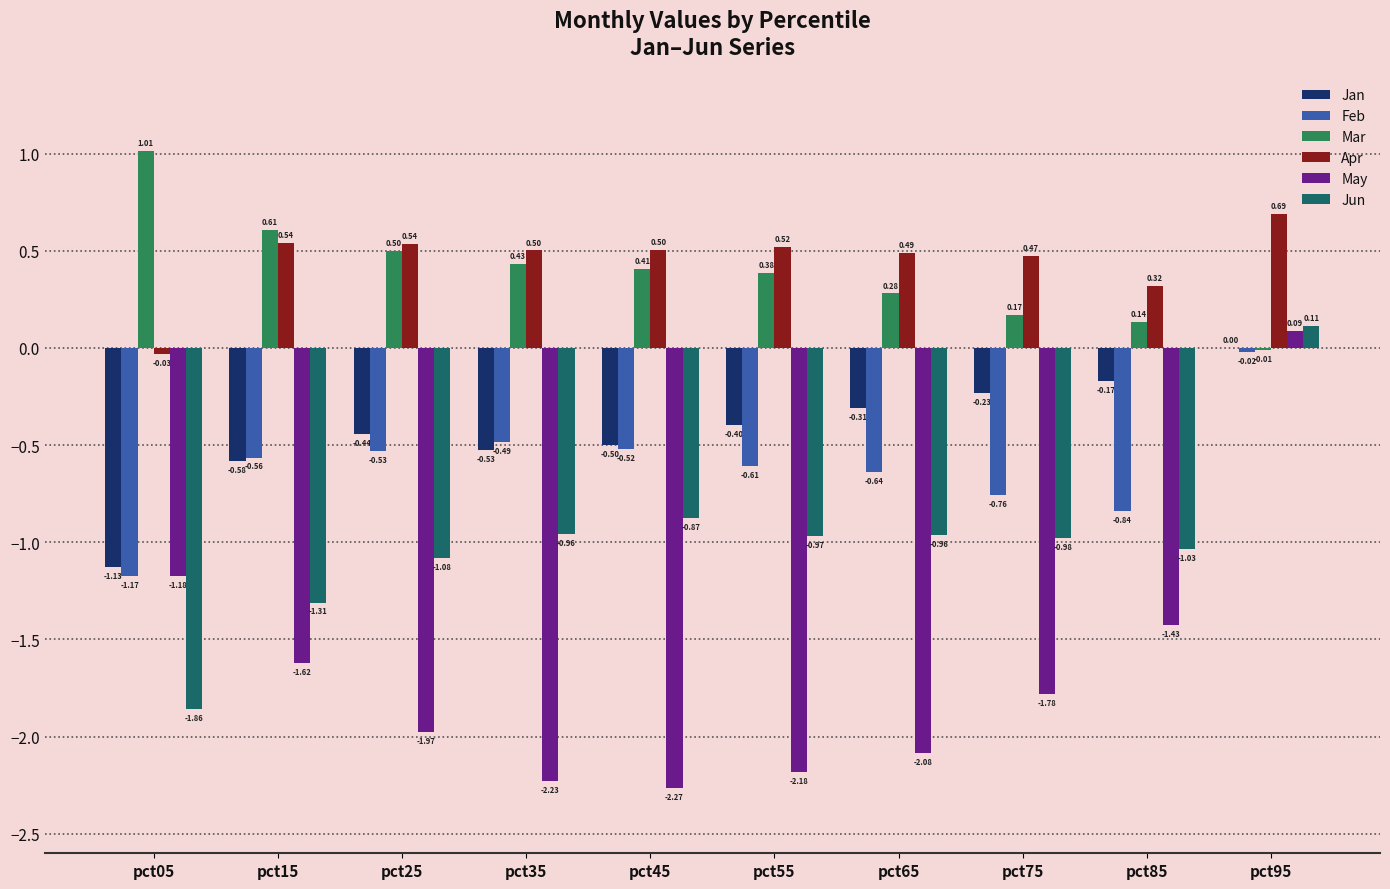

Which series changed the most between pct45 and pct85?

May